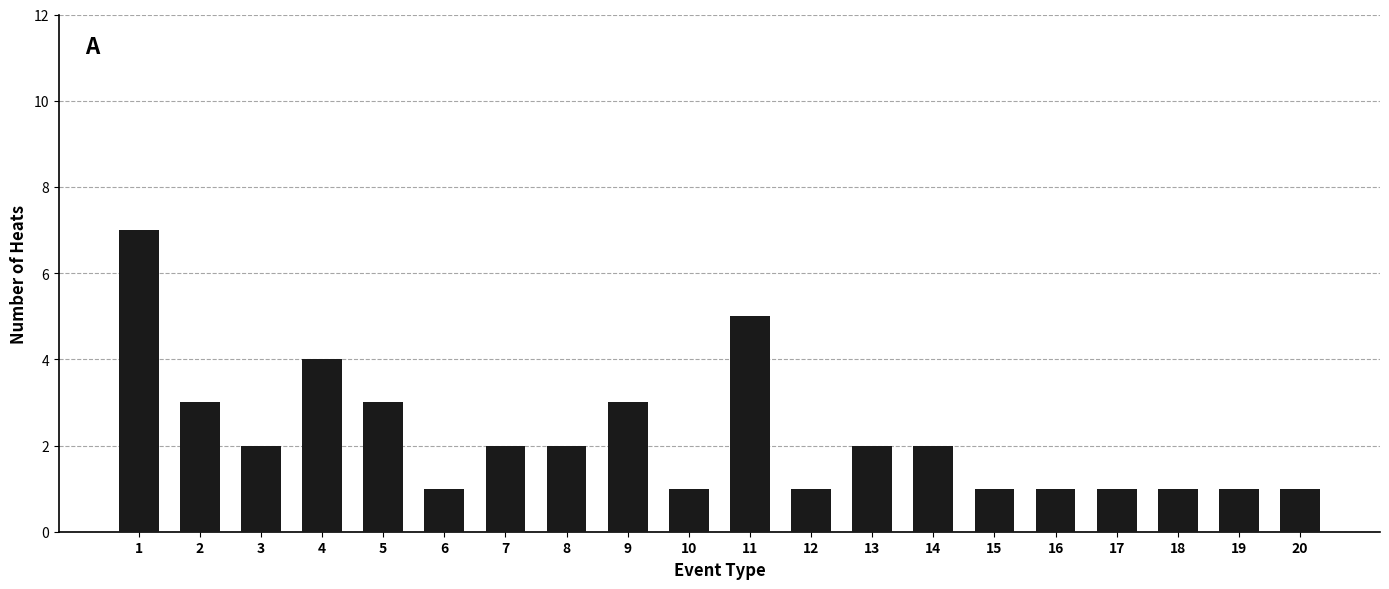

Between 4 and 19, which is larger?

4